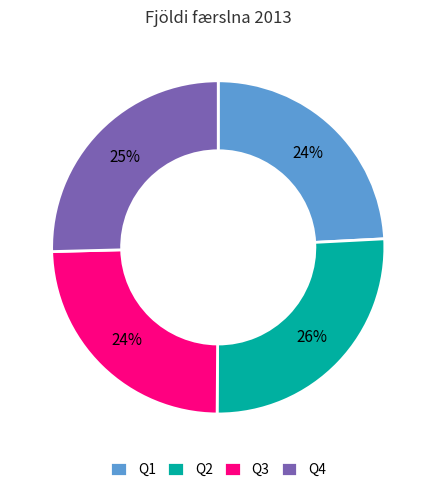

Is there a majority slice in this chart?

No